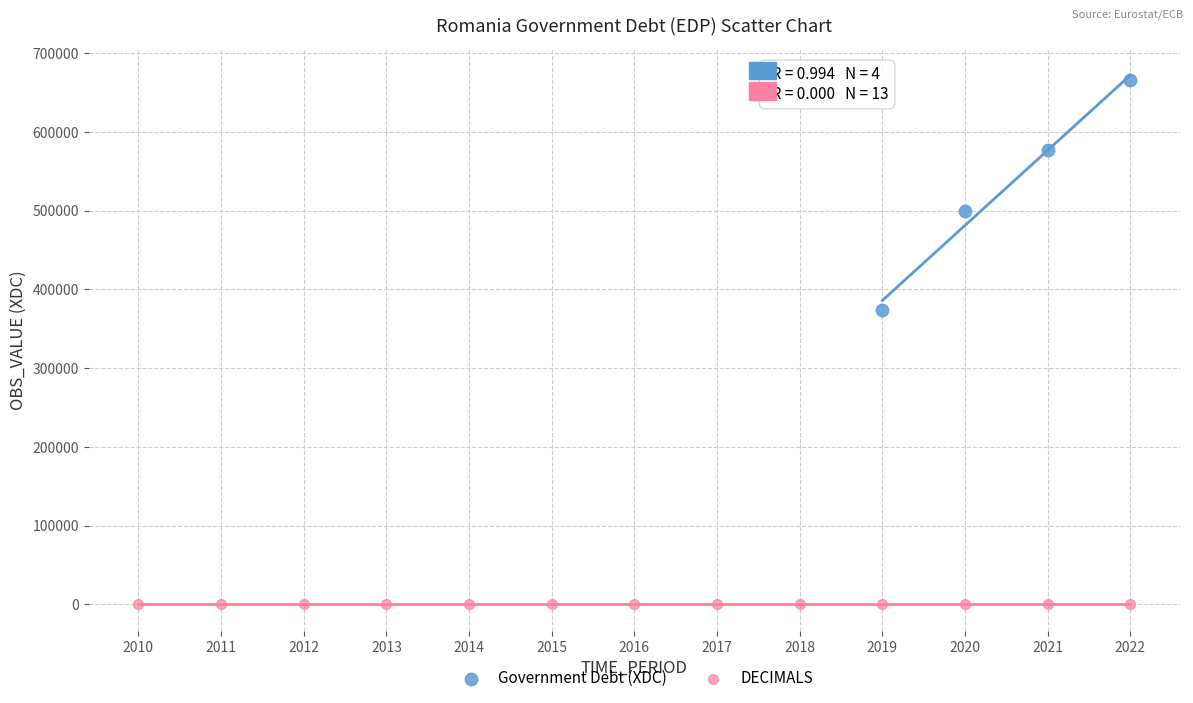

Which series contains the highest Y value?

Government Debt (XDC)